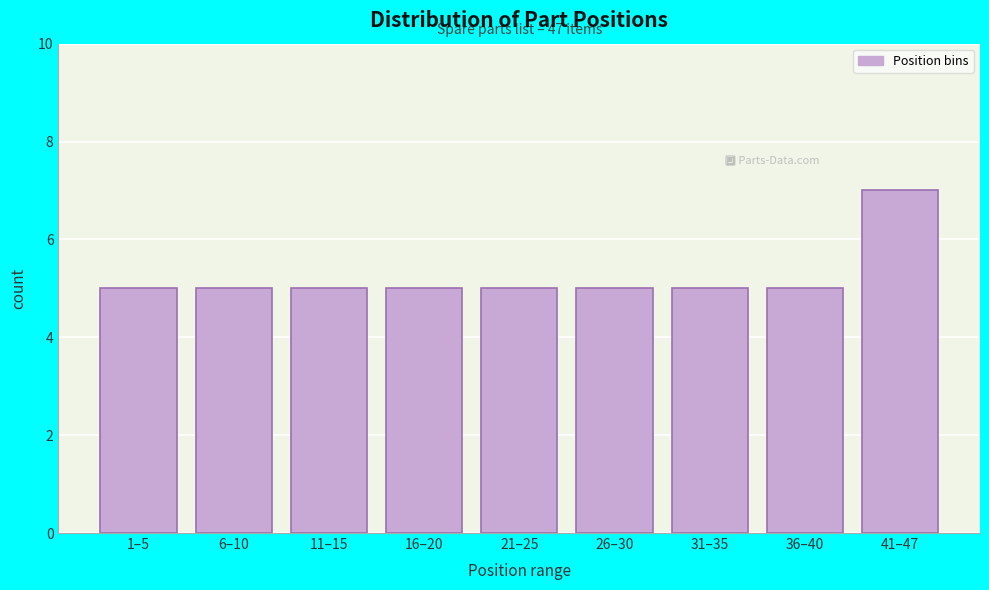

Reading left to right, list all the values displayed in this chart.

1–5=5	6–10=5	11–15=5	16–20=5	21–25=5	26–30=5	31–35=5	36–40=5	41–47=7